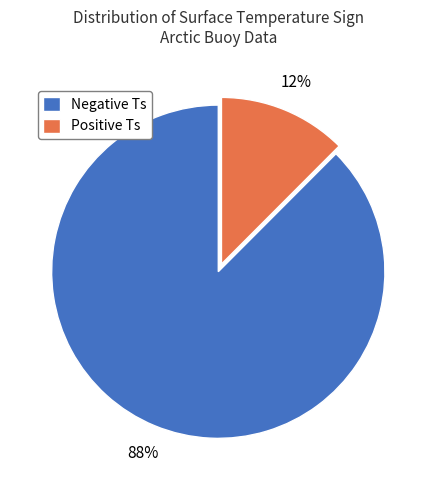

Between Negative Ts and Positive Ts, which is larger?

Negative Ts